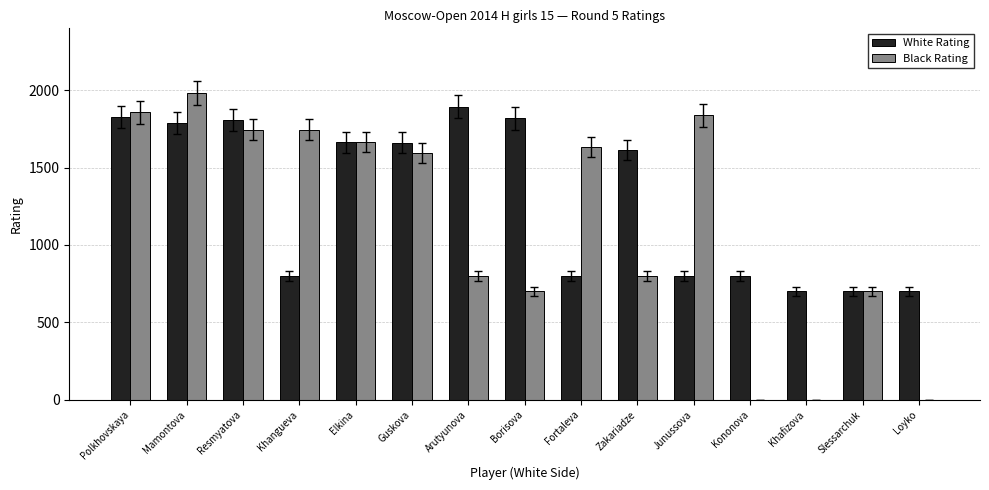

What is the maximum value shown in the chart?

1981